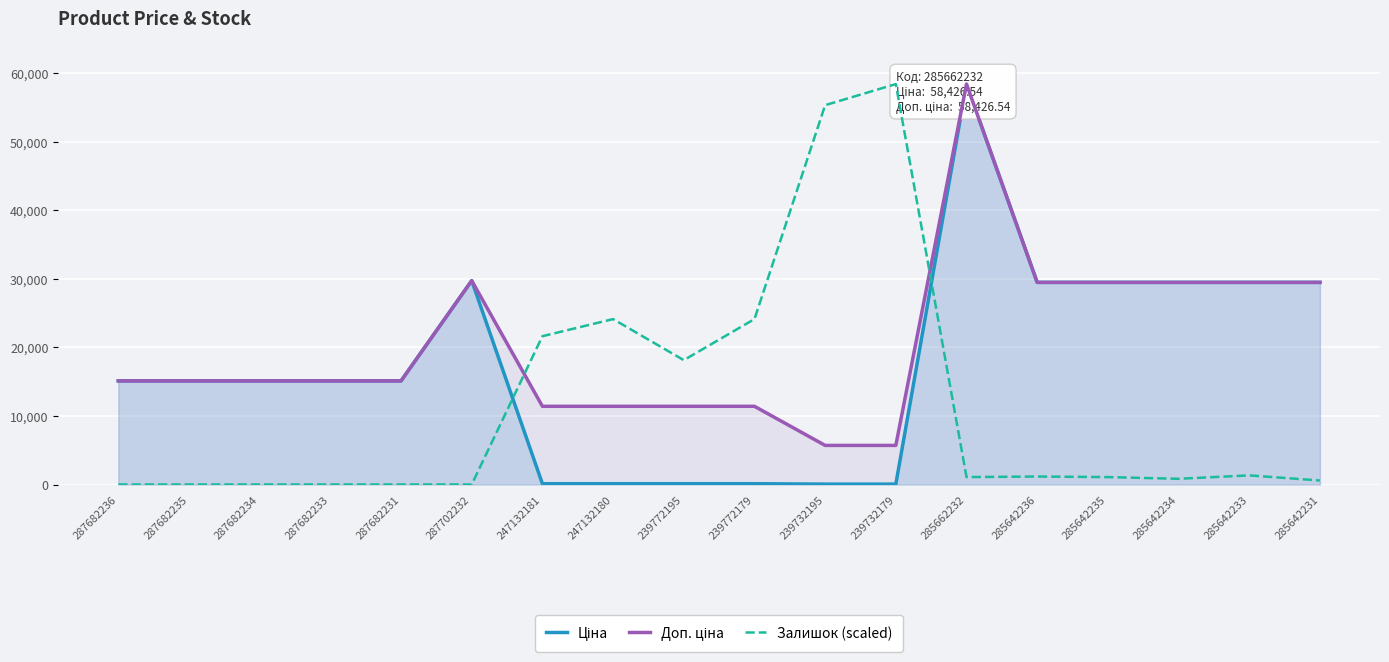

Between which two adjacent categories do Залишок (scaled) and Доп. ціна first intersect?

287702232 and 247132181